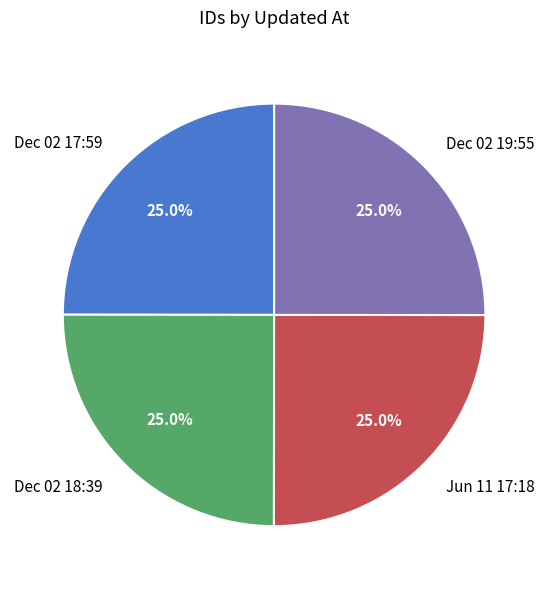

Does Jun 11 17:18 represent more than half of the total?

No